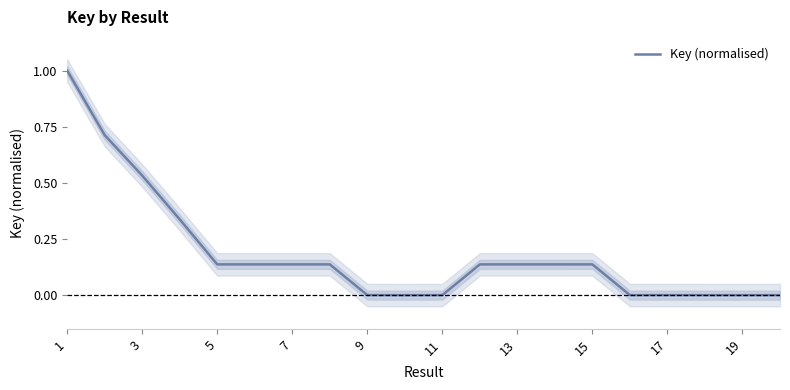

What is the highest value of the Key (normalised) series?

1.0